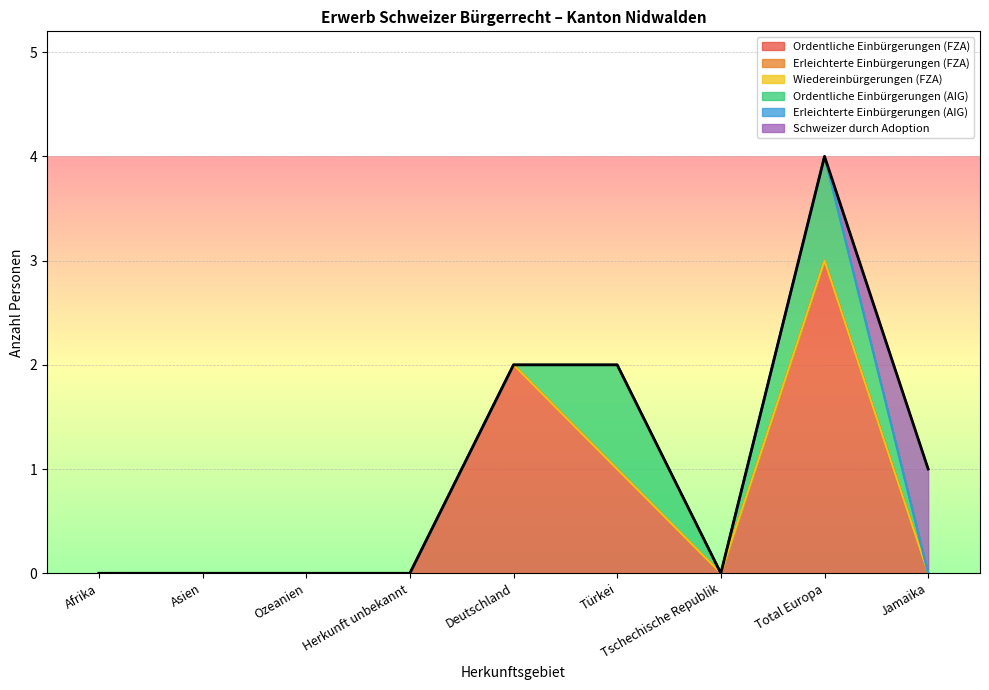

What position from the right is Asien?

8